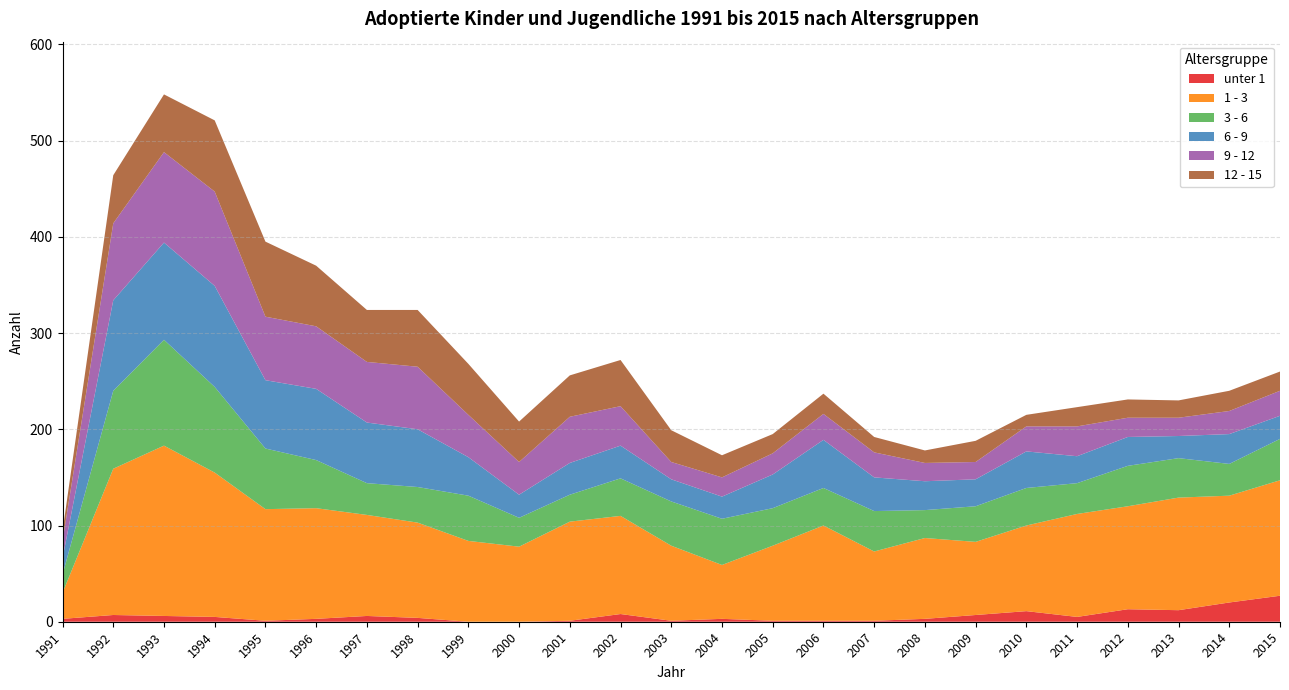

Reading left to right, list all the values displayed in this chart.

unter 1: 1991=3	1992=7	1993=6	1994=5	1995=1	1996=3	1997=6	1998=4	1999=0	2000=0	2001=1	2002=8	2003=1	2004=3	2005=1	2006=1	2007=1	2008=3	2009=7	2010=11	2011=5	2012=13	2013=12	2014=20	2015=27
1 - 3: 1991=27	1992=152	1993=177	1994=150	1995=116	1996=115	1997=105	1998=99	1999=84	2000=78	2001=103	2002=102	2003=78	2004=56	2005=78	2006=99	2007=72	2008=84	2009=76	2010=89	2011=107	2012=107	2013=117	2014=111	2015=120
3 - 6: 1991=19	1992=81	1993=110	1994=89	1995=63	1996=50	1997=33	1998=37	1999=47	2000=30	2001=28	2002=39	2003=46	2004=48	2005=39	2006=39	2007=42	2008=29	2009=37	2010=39	2011=32	2012=42	2013=41	2014=33	2015=43
6 - 9: 1991=17	1992=94	1993=101	1994=105	1995=71	1996=74	1997=63	1998=60	1999=40	2000=24	2001=33	2002=34	2003=23	2004=23	2005=35	2006=50	2007=35	2008=30	2009=28	2010=38	2011=28	2012=30	2013=23	2014=31	2015=24
9 - 12: 1991=18	1992=80	1993=94	1994=98	1995=66	1996=65	1997=63	1998=65	1999=44	2000=34	2001=48	2002=41	2003=18	2004=20	2005=22	2006=27	2007=26	2008=19	2009=18	2010=26	2011=31	2012=20	2013=19	2014=24	2015=26
12 - 15: 1991=10	1992=50	1993=60	1994=74	1995=78	1996=63	1997=54	1998=59	1999=53	2000=42	2001=43	2002=48	2003=33	2004=23	2005=20	2006=21	2007=16	2008=13	2009=22	2010=12	2011=20	2012=19	2013=18	2014=21	2015=20